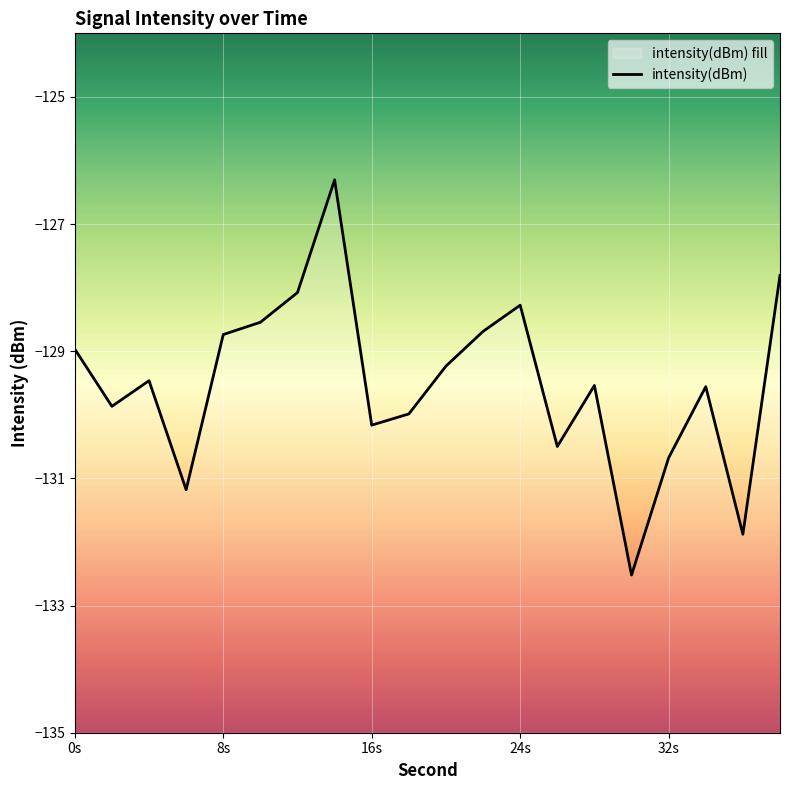

True or false: the data shows -53.8 at 6.

False